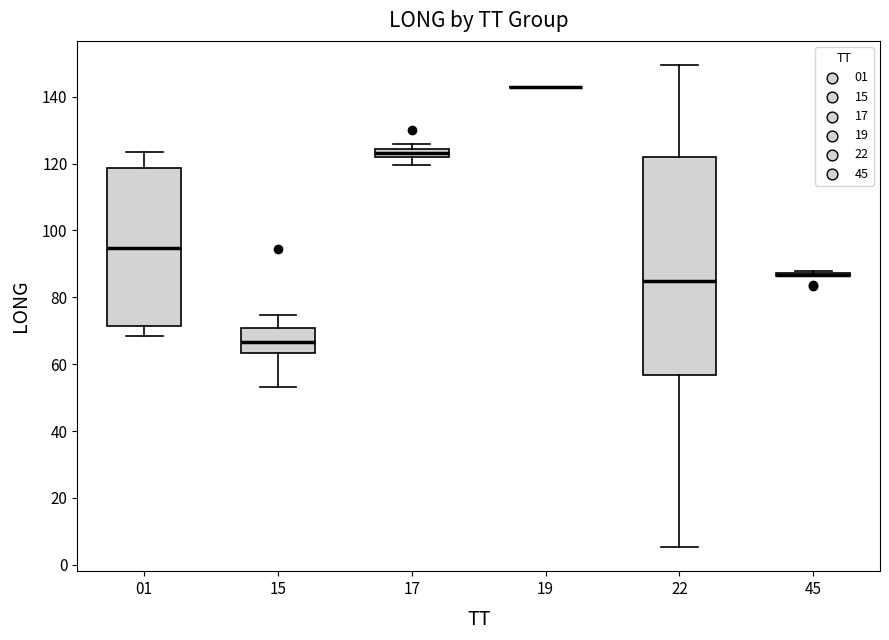

Comparing the boxes themselves (not the whiskers), which one is the tallest?

22